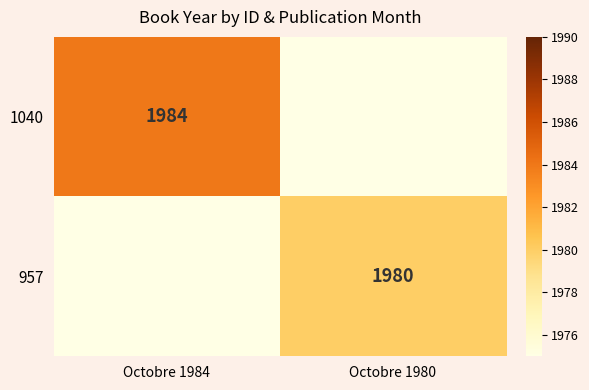

Is it true that 1040 equals 1984 at Octobre 1984?

True